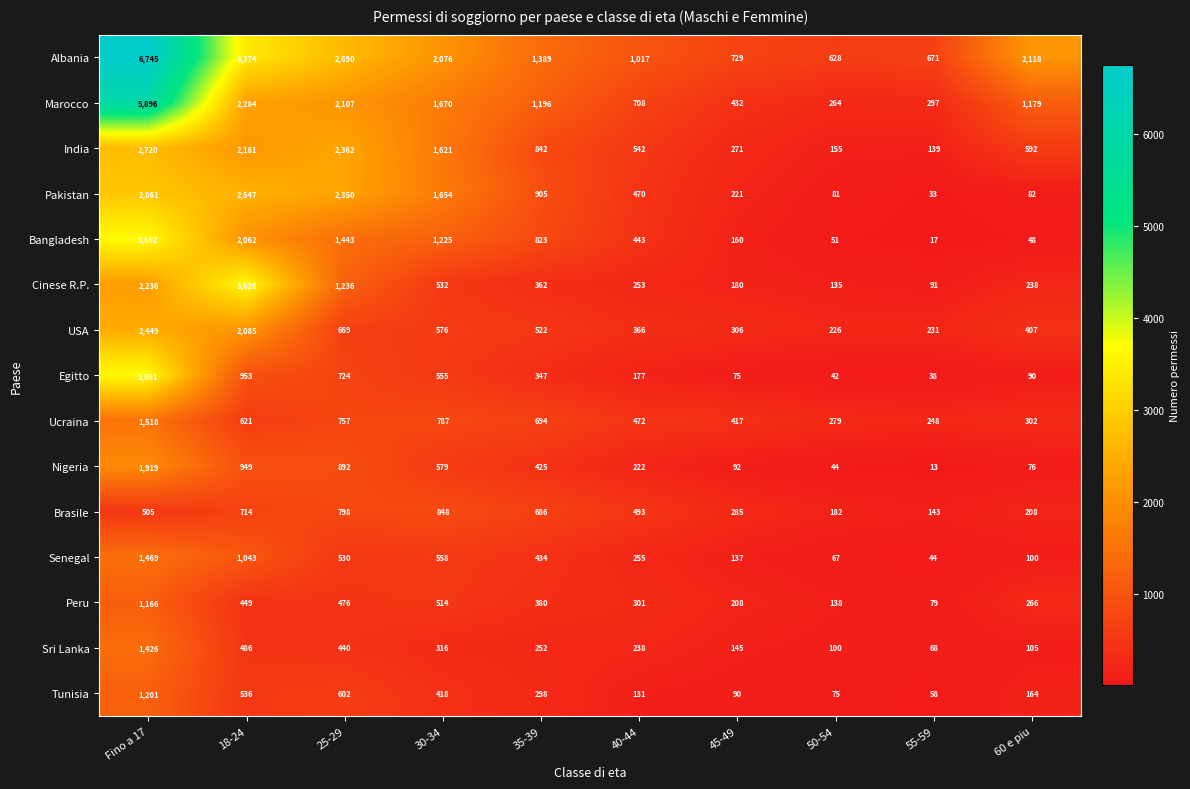

Which label corresponds to the largest value in the chart?

Fino a 17